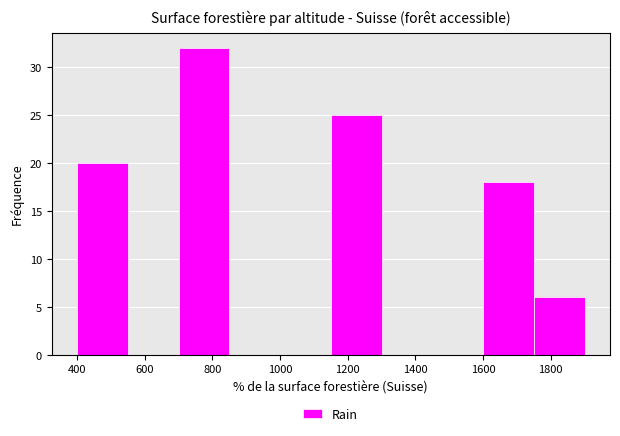

Reading left to right, list every bar in this chart as the range it spans on the x-axis followed by its height. Neither the bar edges nor the heights are printed on the chart, so give them approximately, as read against the axes.

400 to 550: 20
550 to 700: 0
700 to 850: 32
850 to 1000: 0
1000 to 1150: 0
1150 to 1300: 25
1300 to 1450: 0
1450 to 1600: 0
1600 to 1750: 18
1750 to 1900: 6